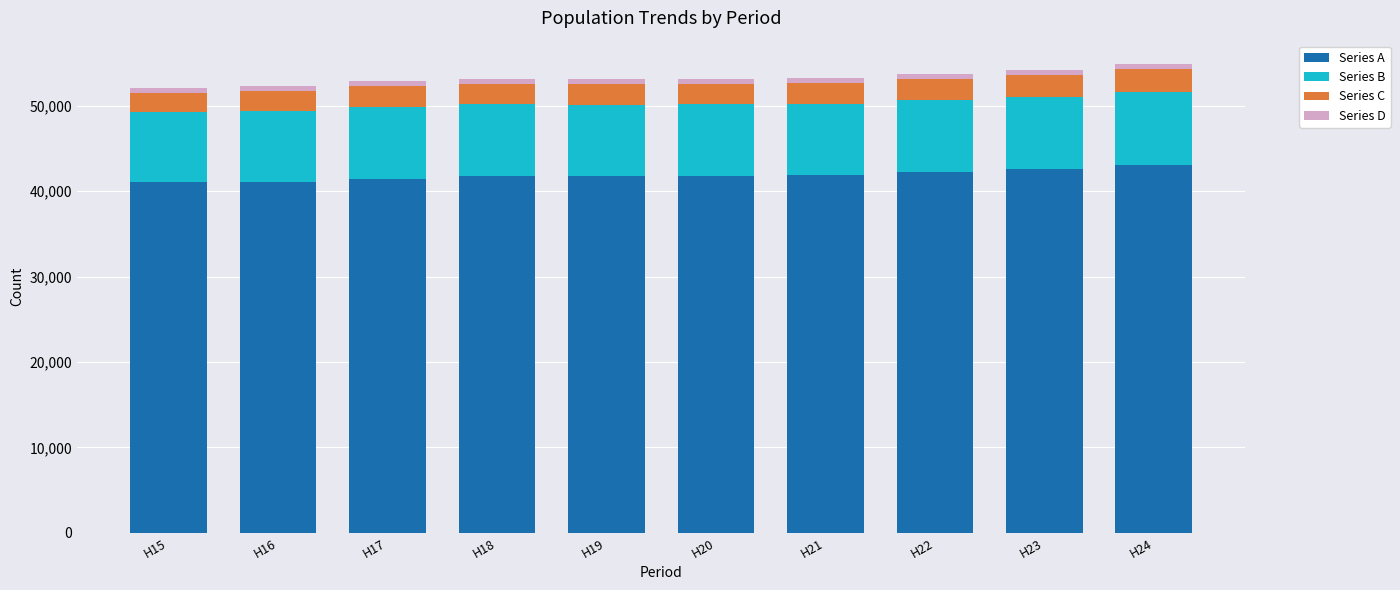

What is the lowest value of the Series A series?

41019